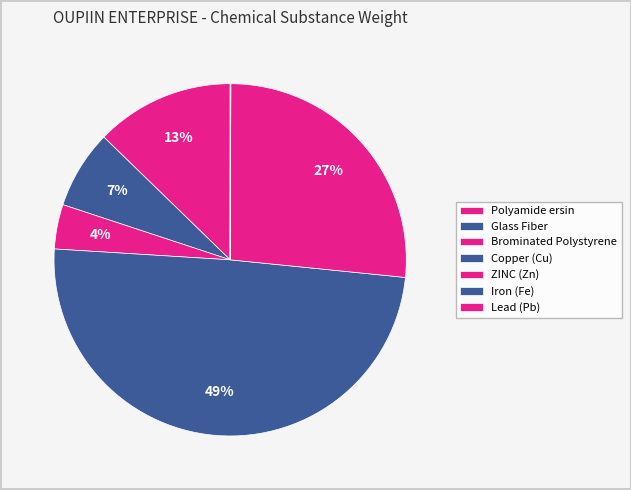

Is it true that ZINC (Zn) is 27% of the pie?

True